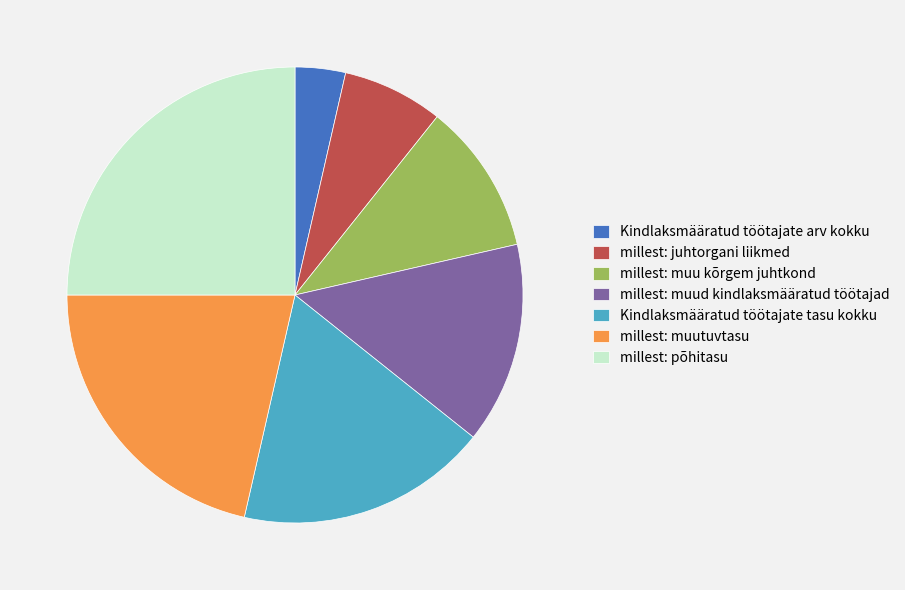

Does millest: muu kõrgem juhtkond represent more than half of the total?

No